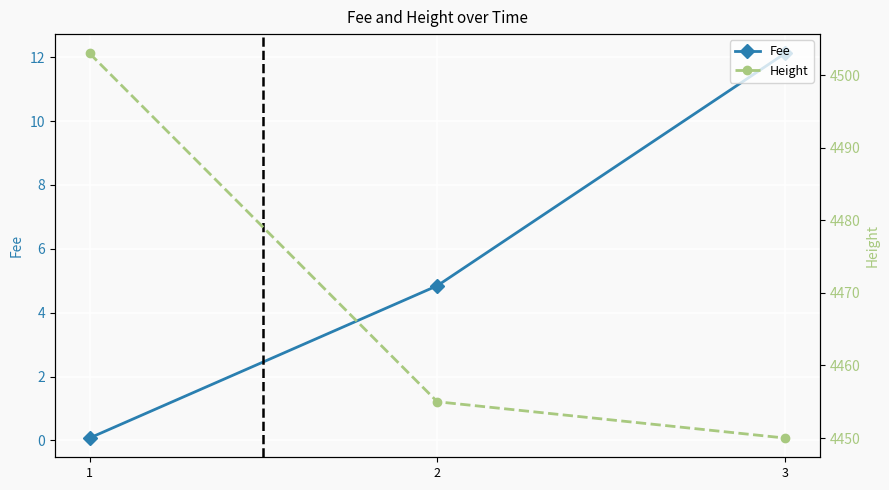

List the series in order of their overall mean, highest first.

Height, Fee